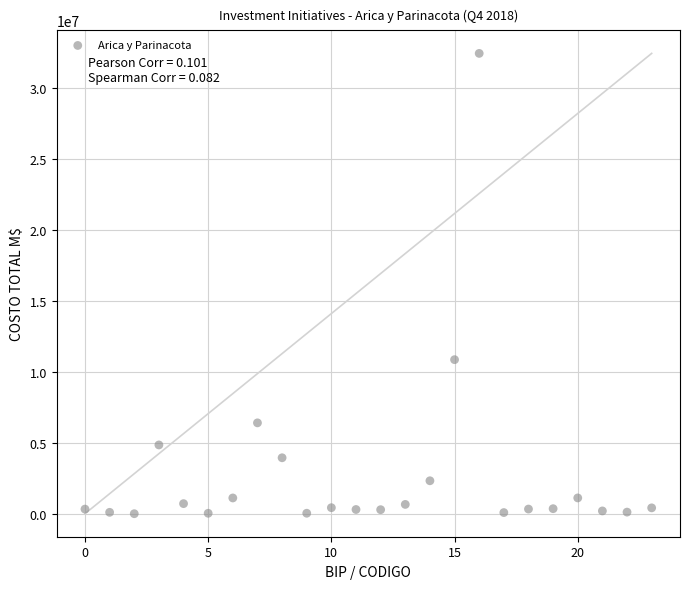

What Y value in the scatter plot is closest to 16226009?

10864837